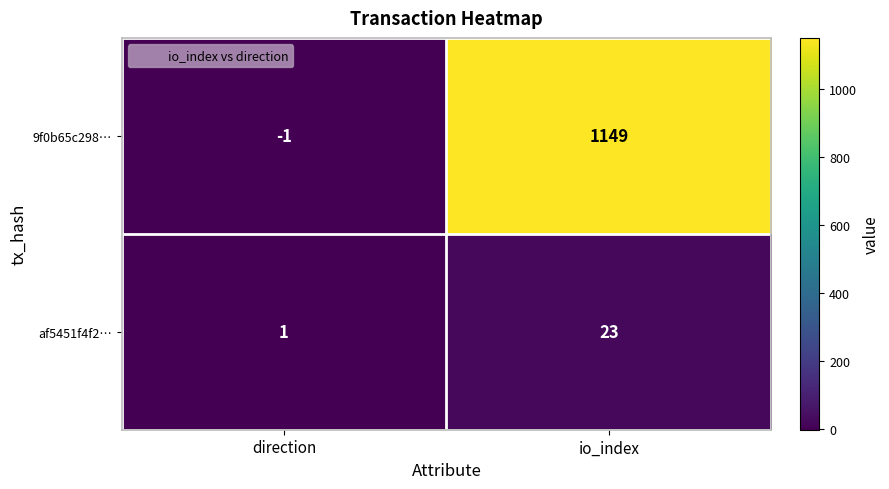

What is the difference between the maximum and minimum values in the af5451f4f2… series?

22